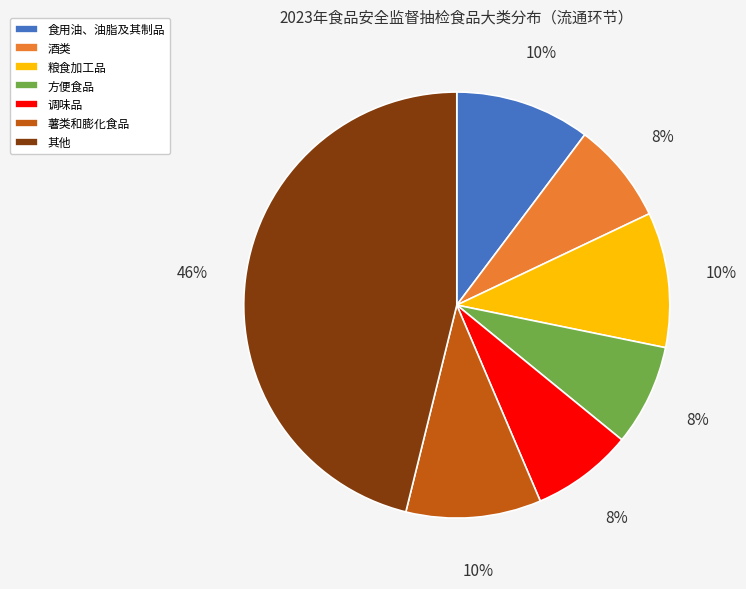

To the nearest percent, what portion does 食用油、油脂及其制品 represent?

10%